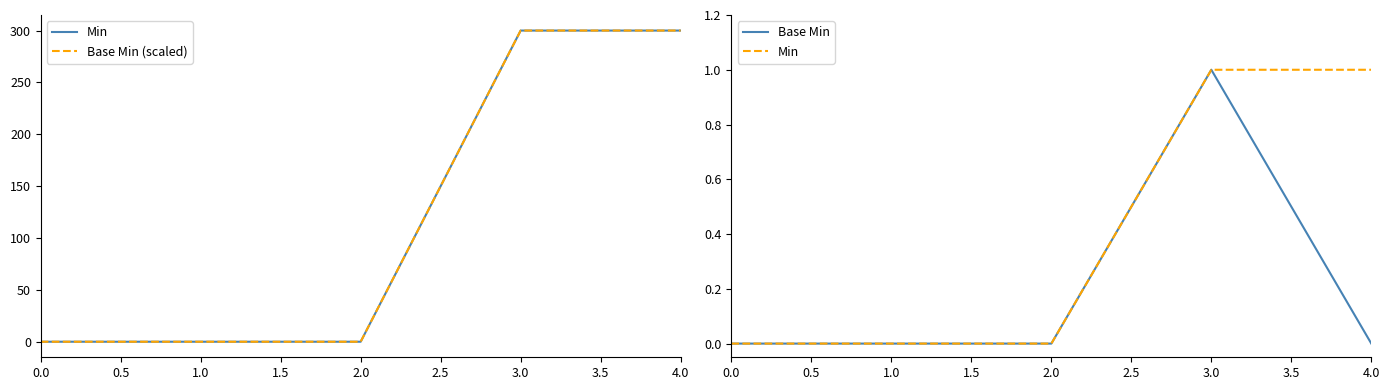

What position from the left is 4.0?

5